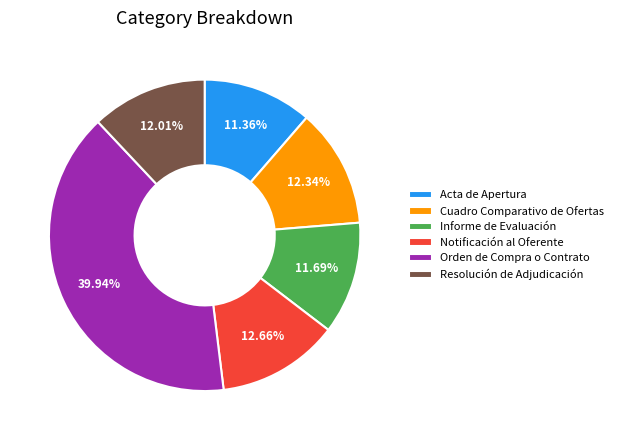

How many segments does this pie chart have?

6